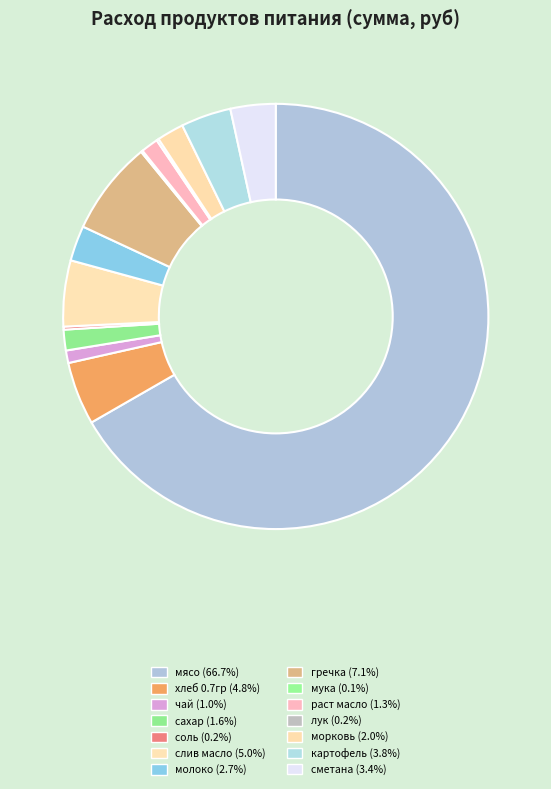

To the nearest percent, what is the combined percentage of чай and сахар?

3%